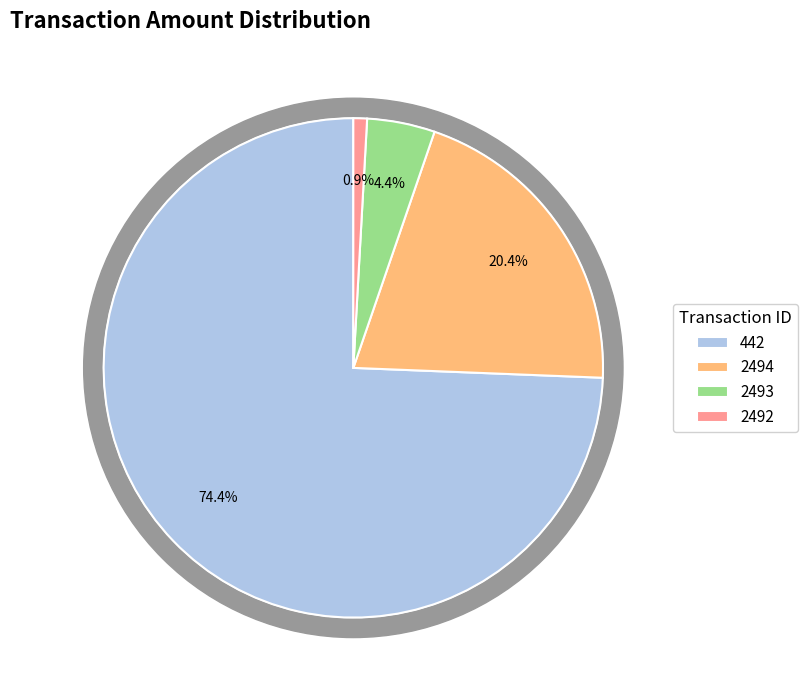

To the nearest percent, what is the difference between the 2492 and 2493 slice percentages?

4%